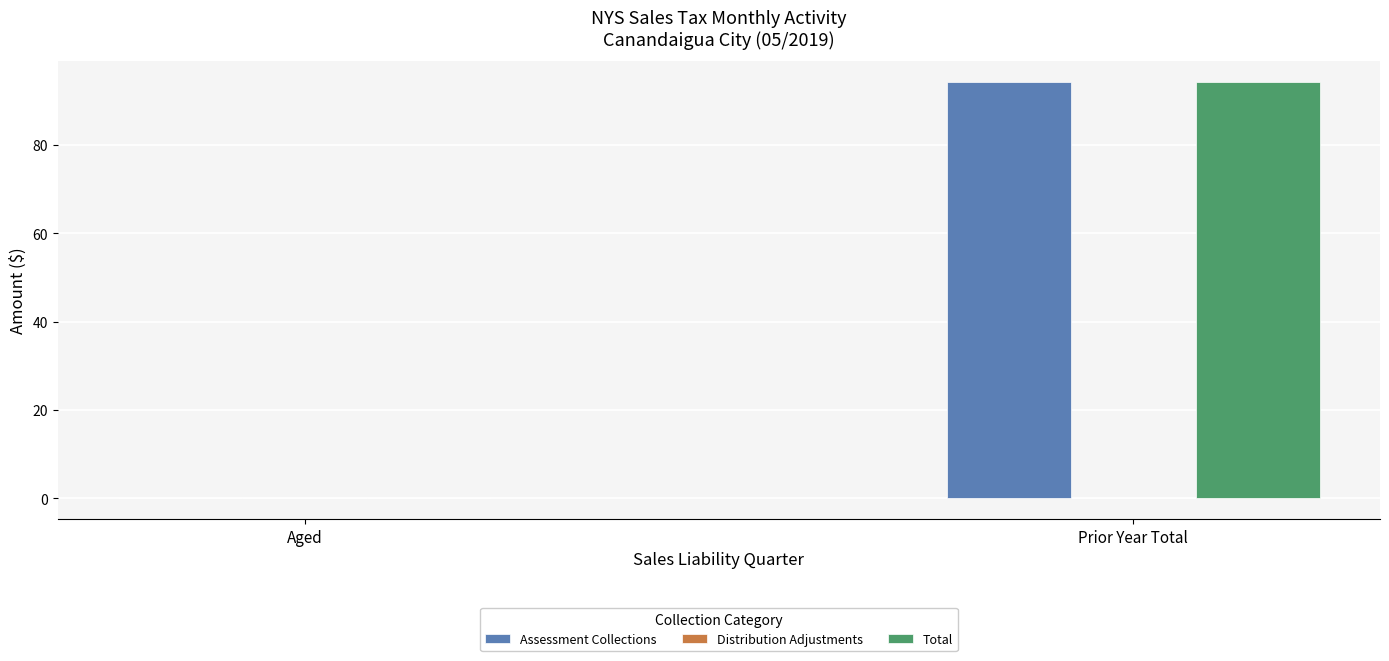

At which category is the sum across all series the highest?

Prior Year Total